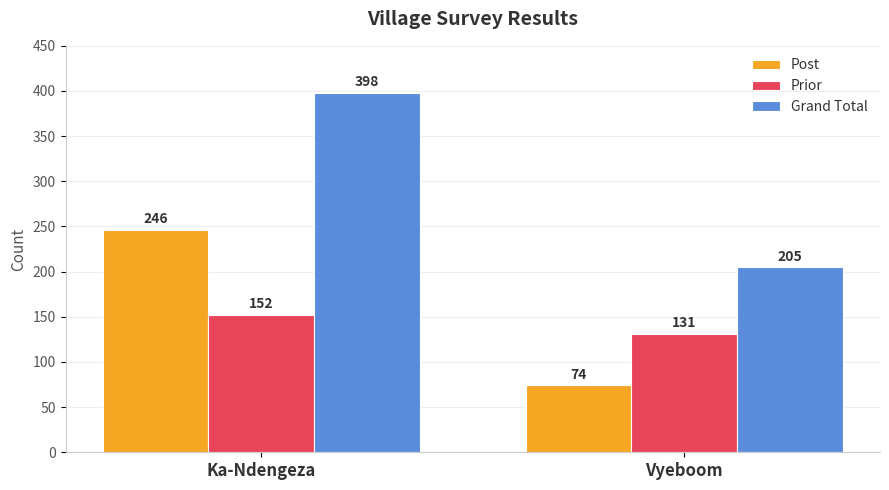

Reading right to left, what are all the values shown in this chart?

Post: Vyeboom=74	Ka-Ndengeza=246
Prior: Vyeboom=131	Ka-Ndengeza=152
Grand Total: Vyeboom=205	Ka-Ndengeza=398